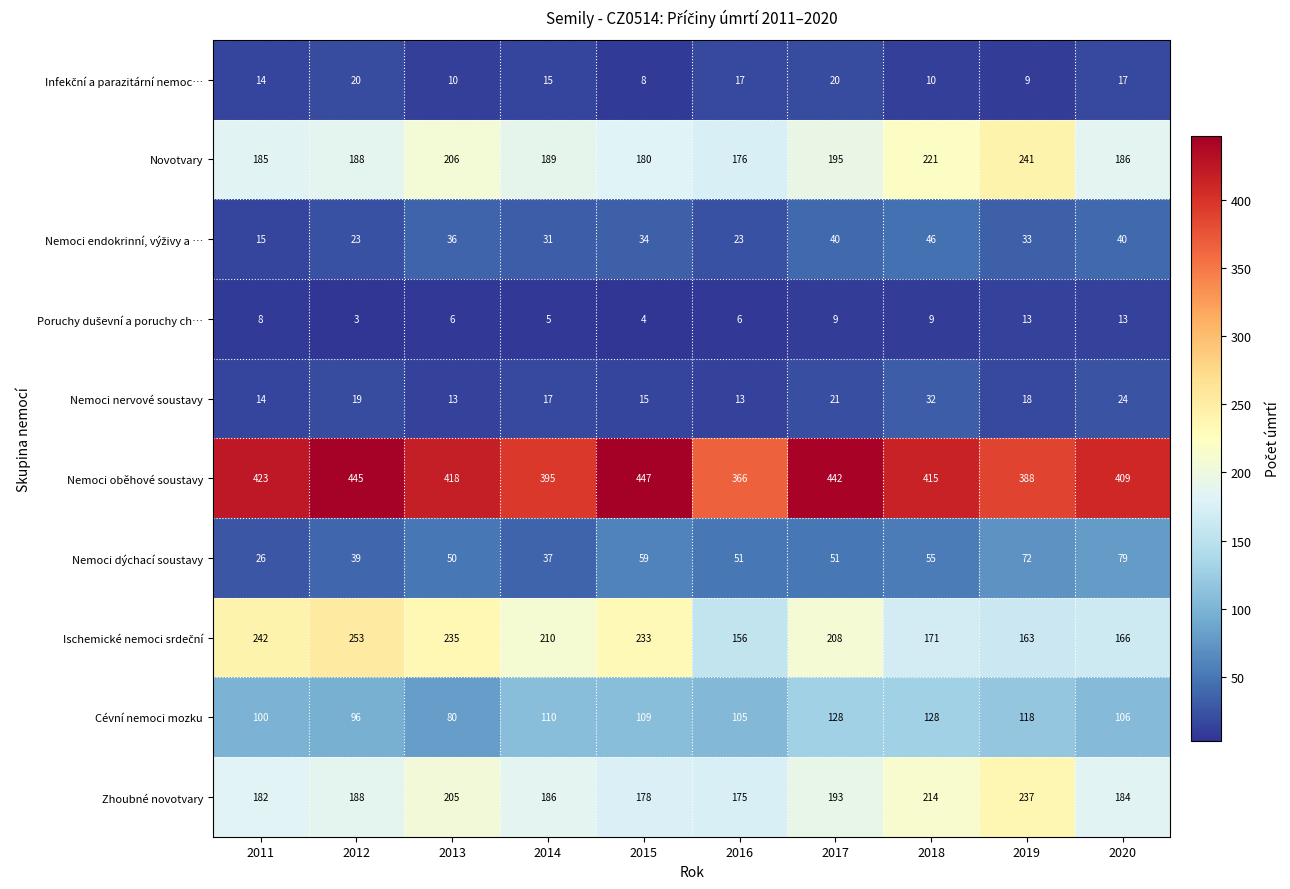

What is the total value across all series at 2016?

1088